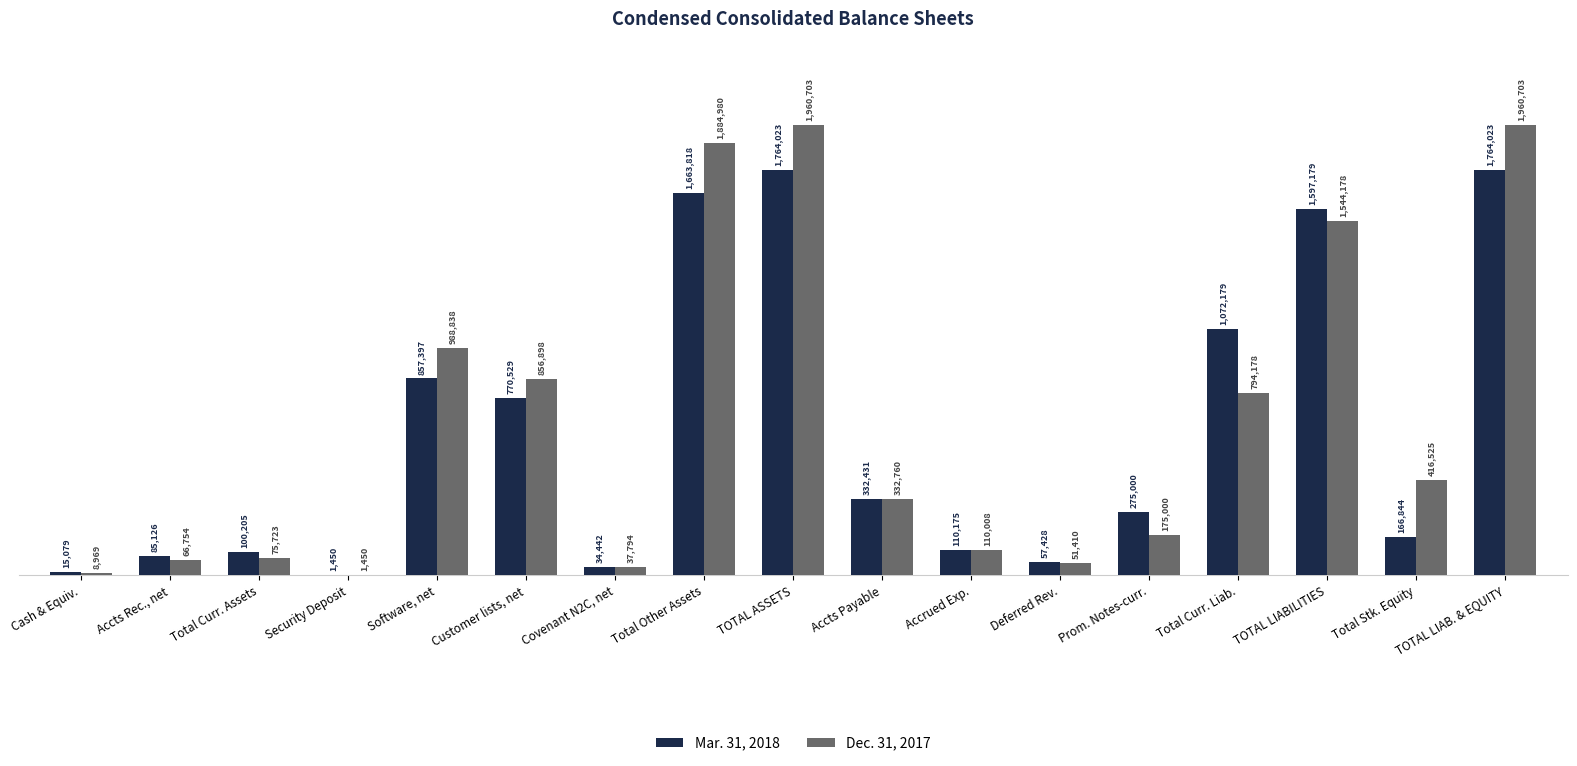

At how many categories does at least one series exceed 1382307?

4